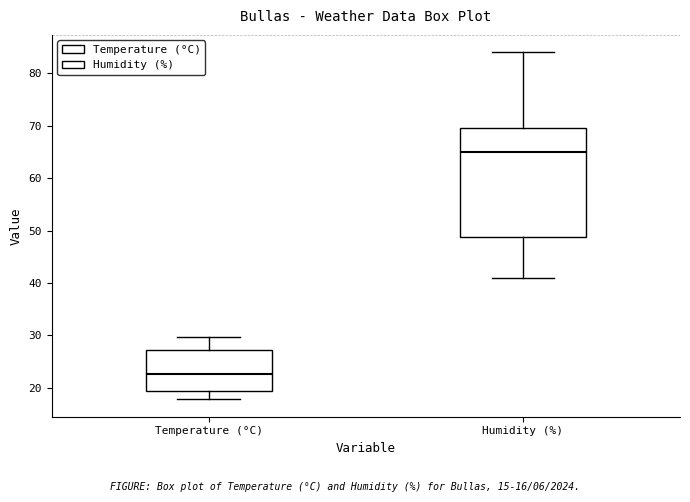

Where does the median line of the box for Humidity (%) sit on the y-axis? The values are not printed on the chart, so give them approximately, as read against the axis.

65